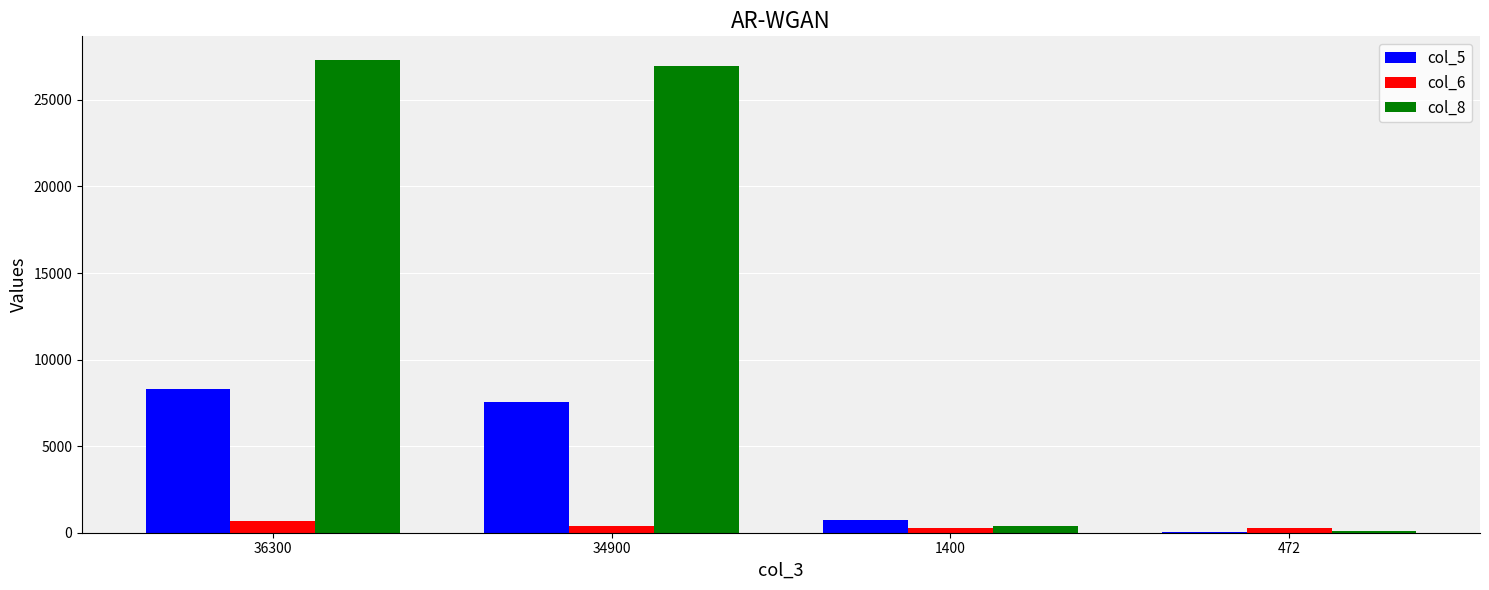

What is the greatest value displayed?

27306